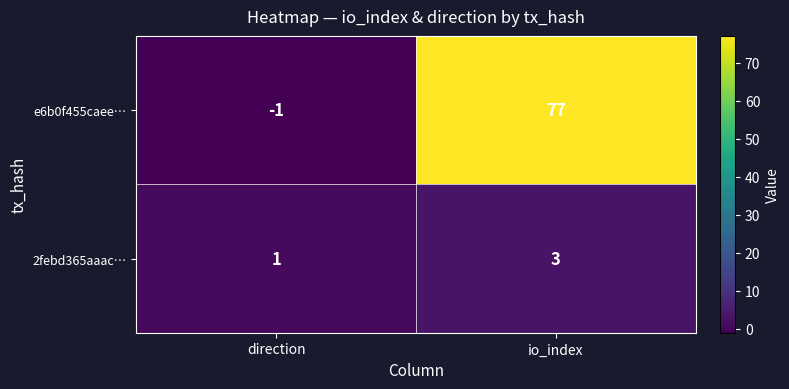

True or false: 2febd365aaac… has a value of 3 at io_index.

True